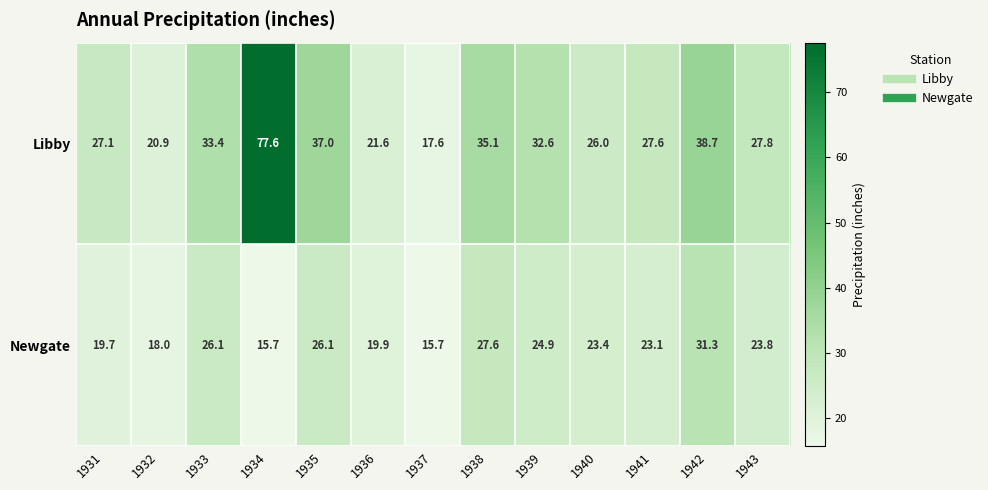

Reading left to right, what are all the values shown in this chart?

Libby: 1931=27.1	1932=20.9	1933=33.4	1934=77.6	1935=37.0	1936=21.6	1937=17.6	1938=35.1	1939=32.6	1940=26.0	1941=27.6	1942=38.7	1943=27.8
Newgate: 1931=19.7	1932=18.0	1933=26.1	1934=15.7	1935=26.1	1936=19.9	1937=15.7	1938=27.6	1939=24.9	1940=23.4	1941=23.1	1942=31.3	1943=23.8